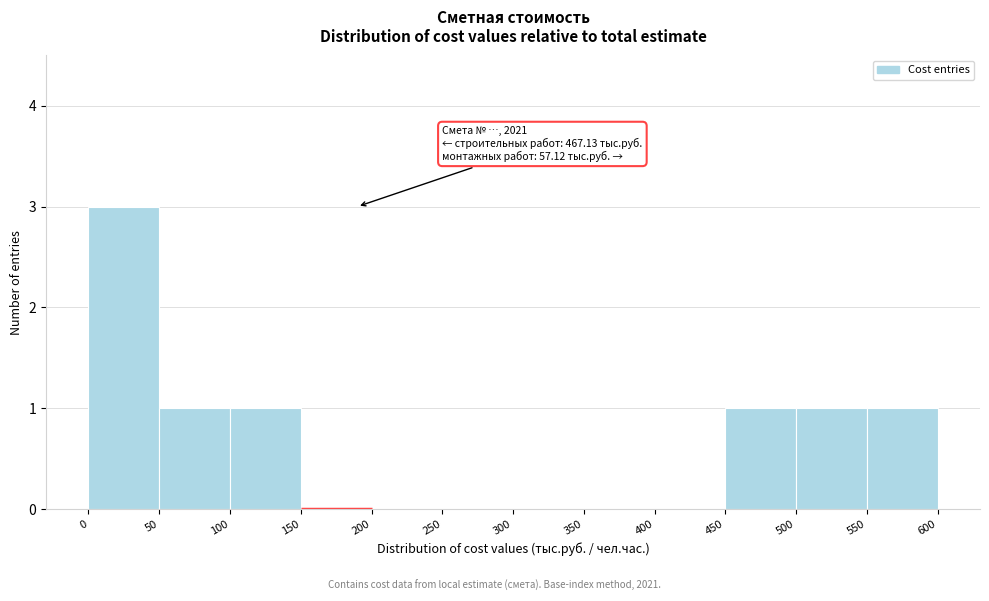

Which range on the x-axis has the tallest bar?

0 to 50